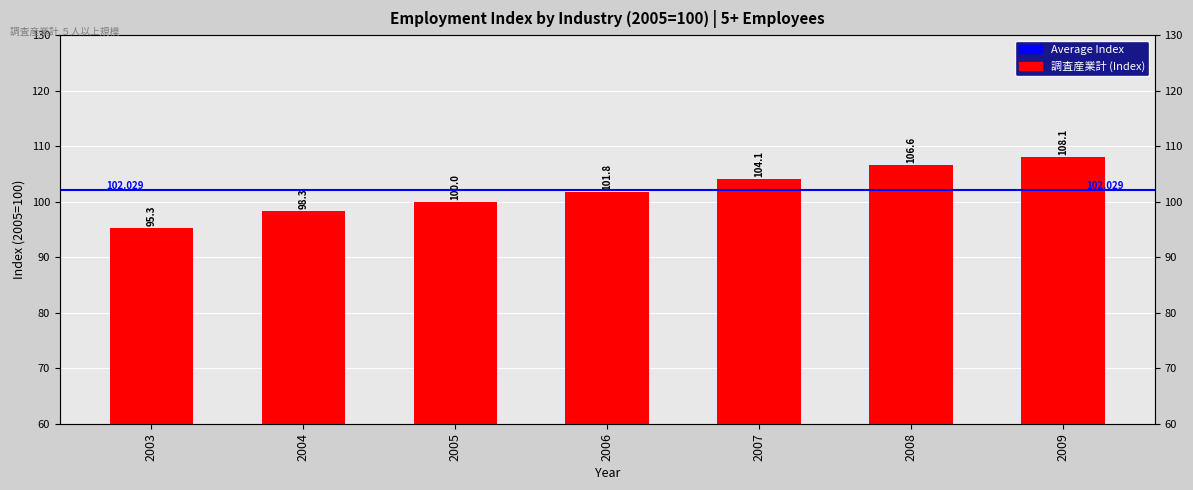

Reading right to left, what are all the values shown in this chart?

2009=108.1	2008=106.6	2007=104.1	2006=101.8	2005=100.0	2004=98.3	2003=95.3